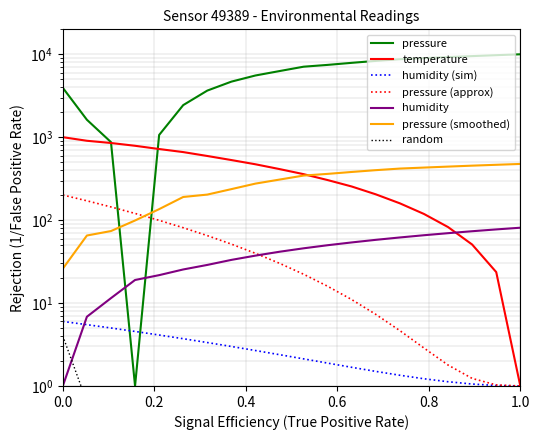

What is the minimum value for humidity?

1.0